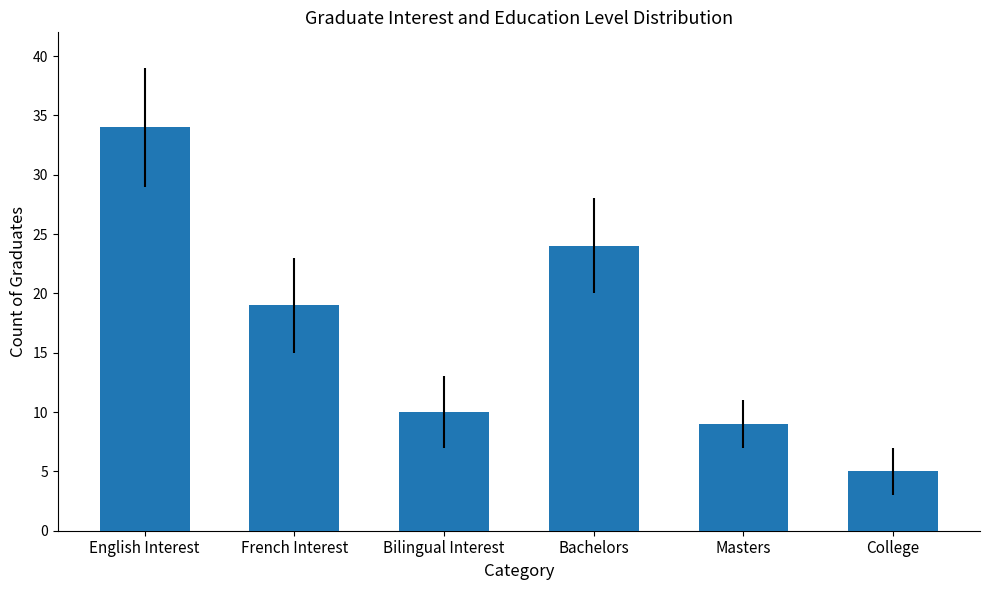

What is the change in value from Bachelors to College?

-19